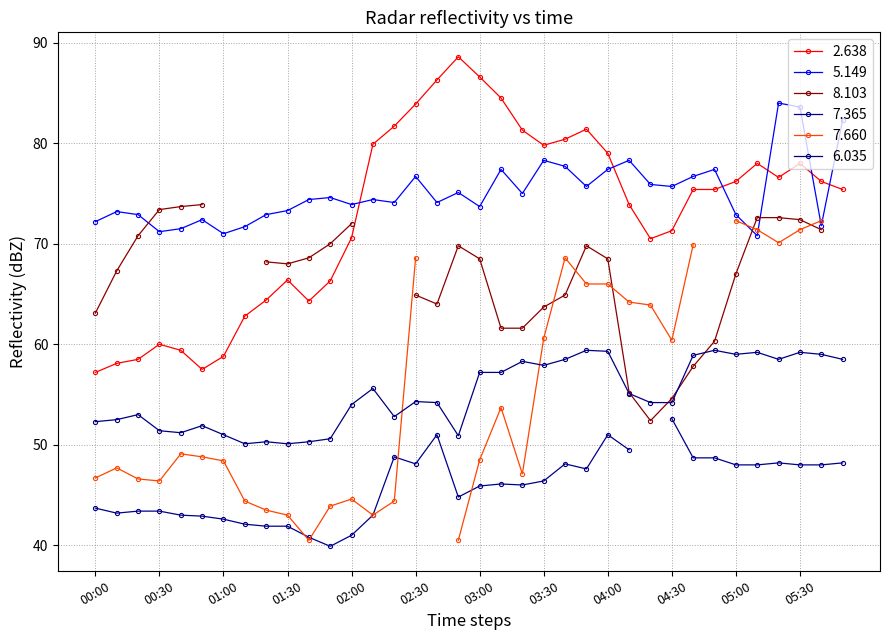

True or false:   2.638 and   5.149 intersect in this chart.

True